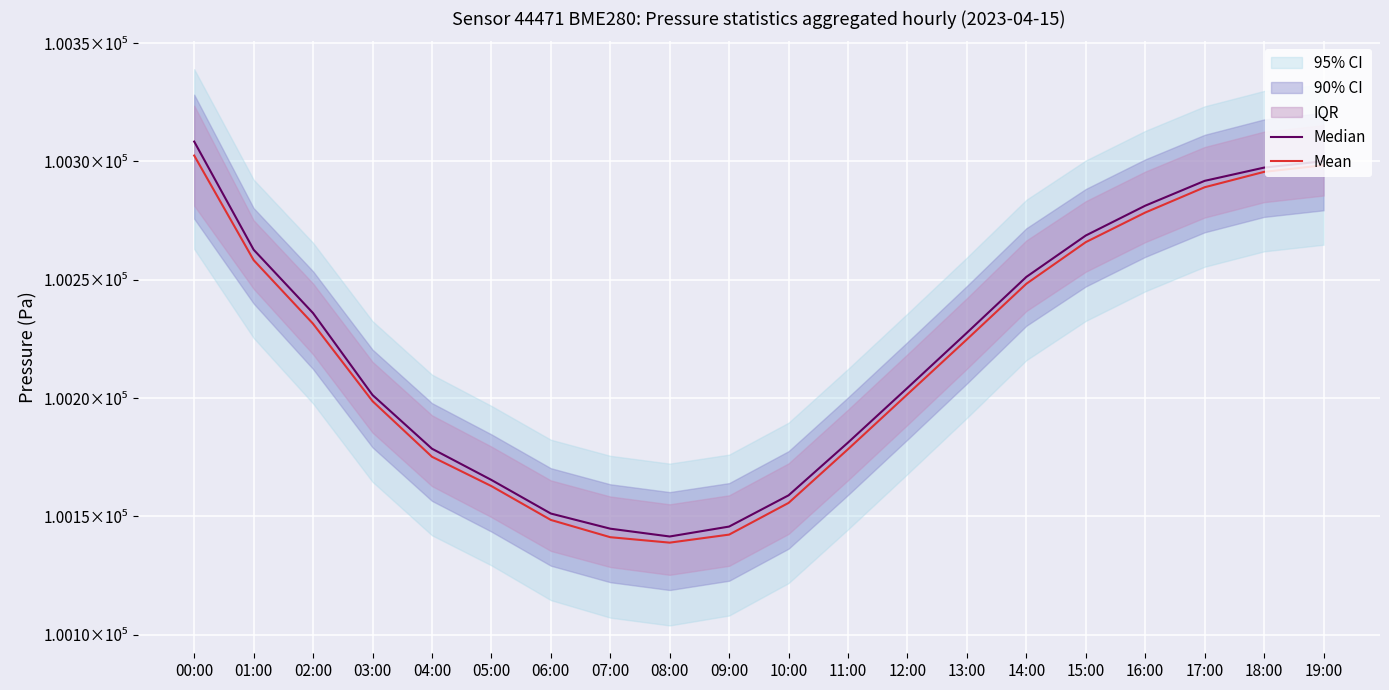

True or false: Median and Mean intersect in this chart.

False